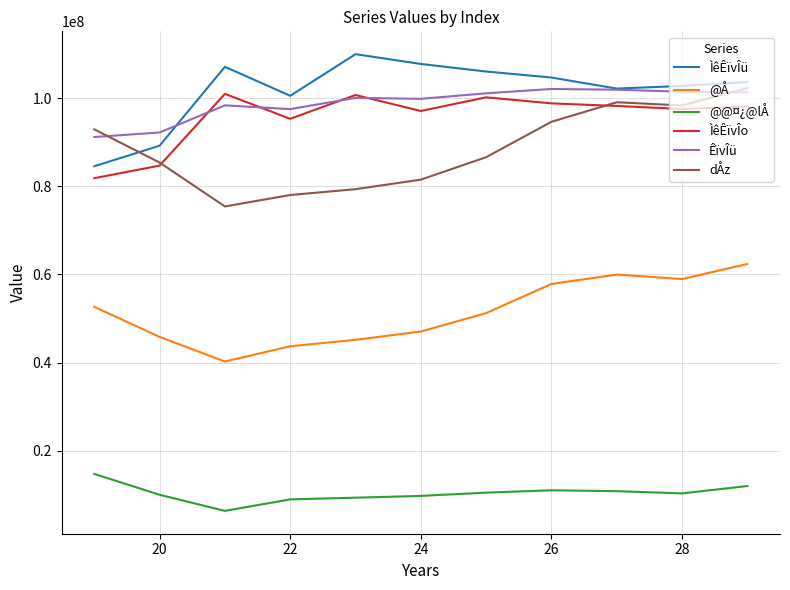

Count the number of categories in the chart.

11